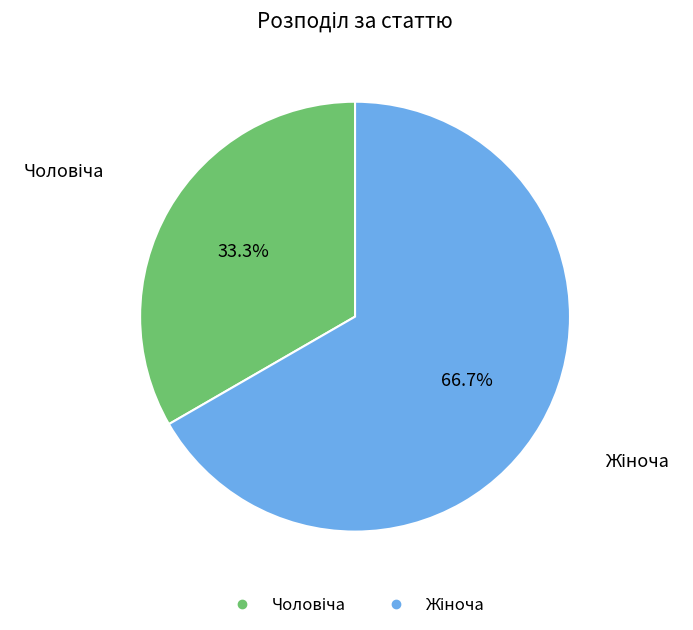

Is there a majority slice in this chart?

Yes